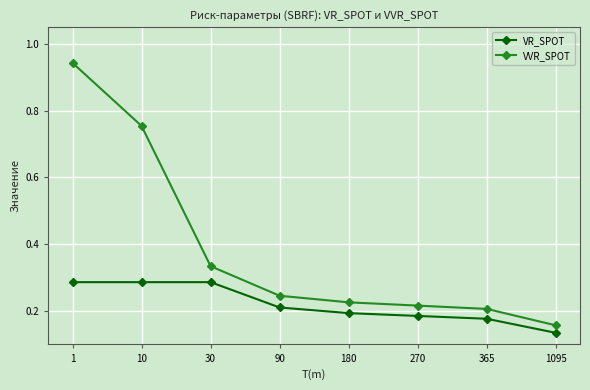

What is the sum of the VR_SPOT values at 365 and 1?

0.5